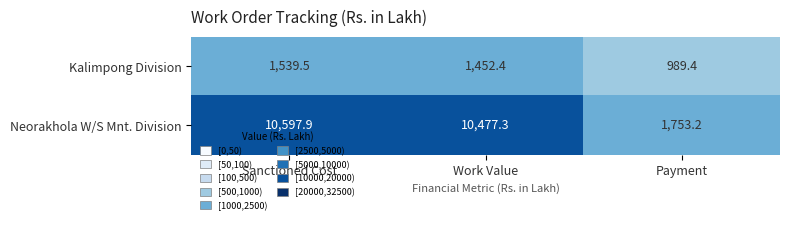

Which series has the largest total across all categories?

Neorakhola W/S Mnt. Division